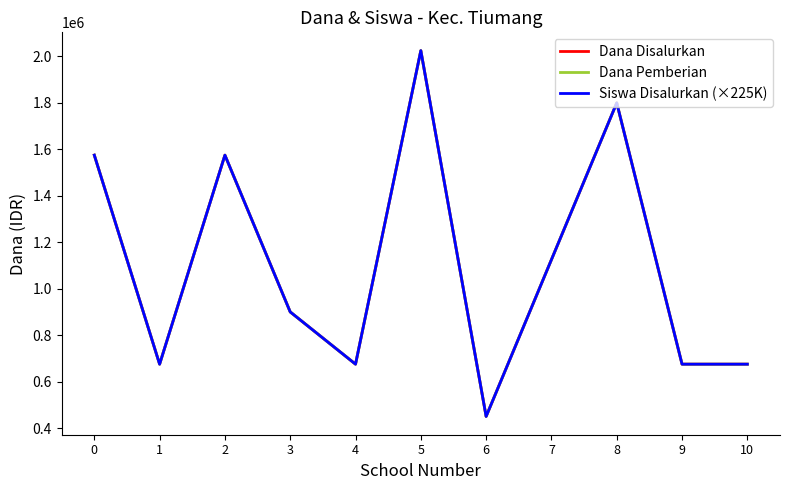

True or false: Siswa Disalurkan (×225K) and Dana Disalurkan cross at least once.

False